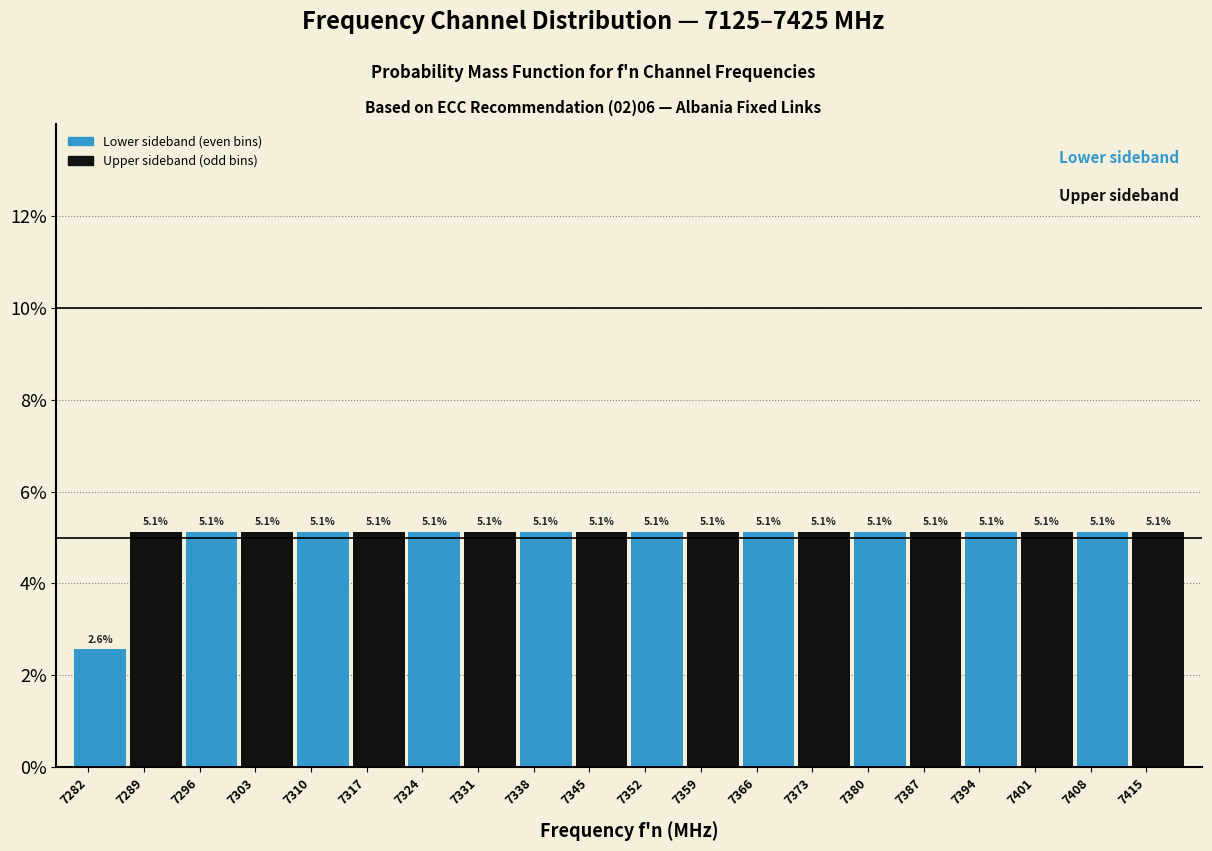

Reading left to right, list every bar in this chart as the range it spans on the x-axis followed by its height.

7280 to 7287: 2.6
7287 to 7294: 5.1
7294 to 7301: 5.1
7301 to 7308: 5.1
7308 to 7315: 5.1
7315 to 7322: 5.1
7322 to 7329: 5.1
7329 to 7336: 5.1
7336 to 7343: 5.1
7343 to 7350: 5.1
7350 to 7357: 5.1
7357 to 7364: 5.1
7364 to 7371: 5.1
7371 to 7378: 5.1
7378 to 7385: 5.1
7385 to 7392: 5.1
7392 to 7399: 5.1
7399 to 7406: 5.1
7406 to 7413: 5.1
7413 to 7420: 5.1